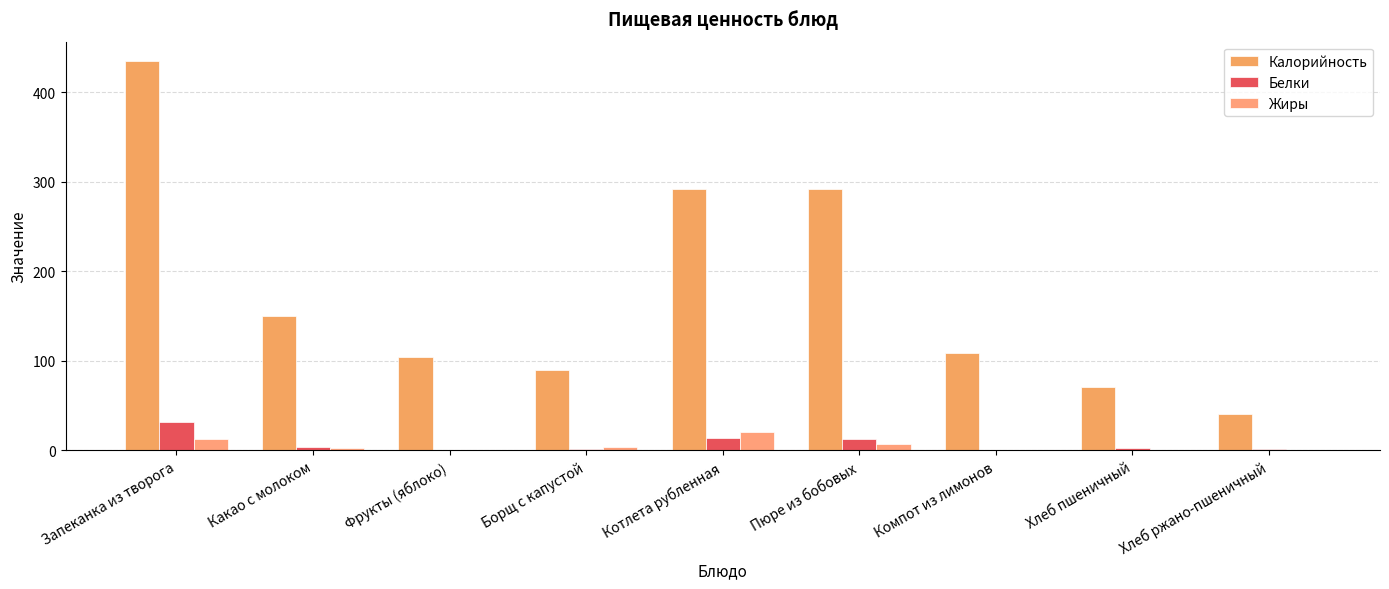

Which series has the largest total across all categories?

Калорийность